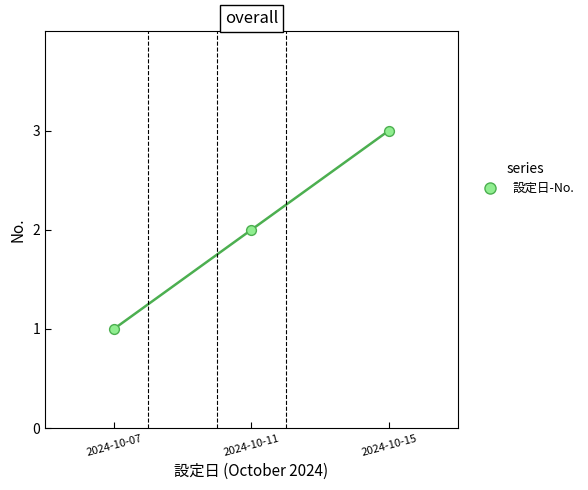

What is the change in value from 2024-10-07 to 2024-10-15?

+2